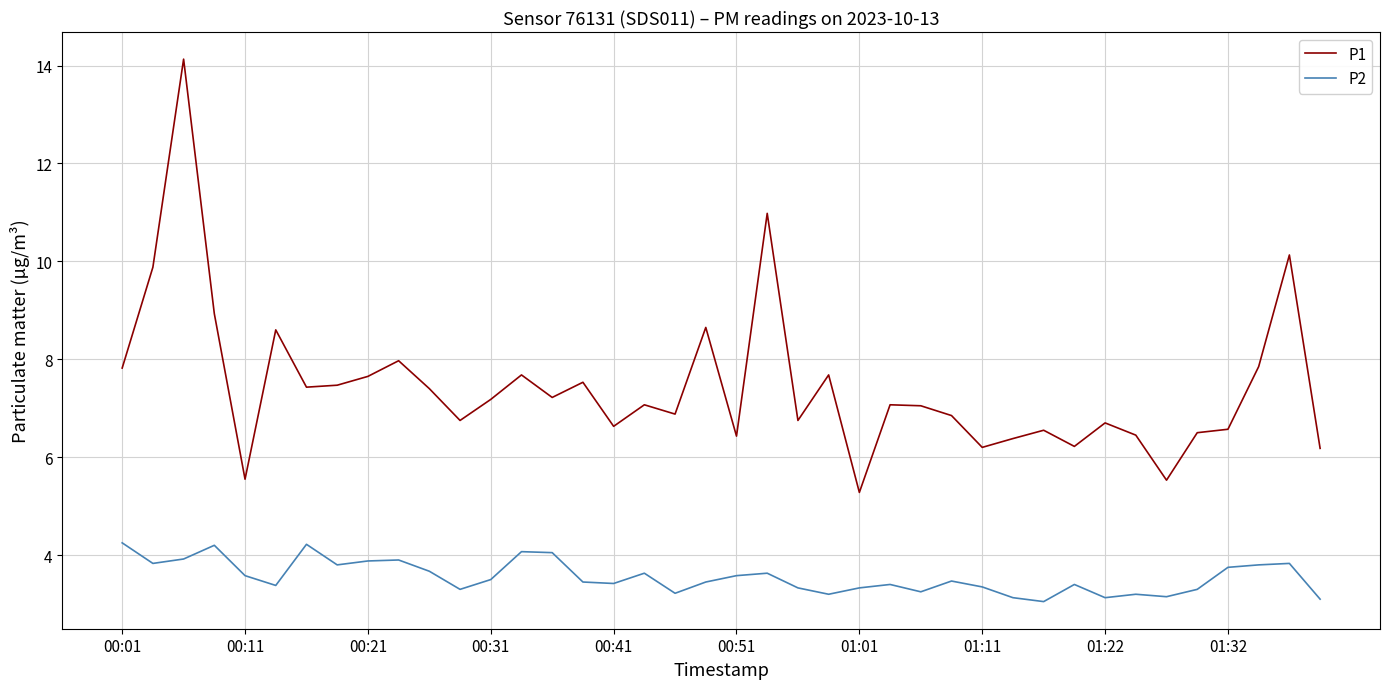

True or false: P2 and P1 intersect in this chart.

False